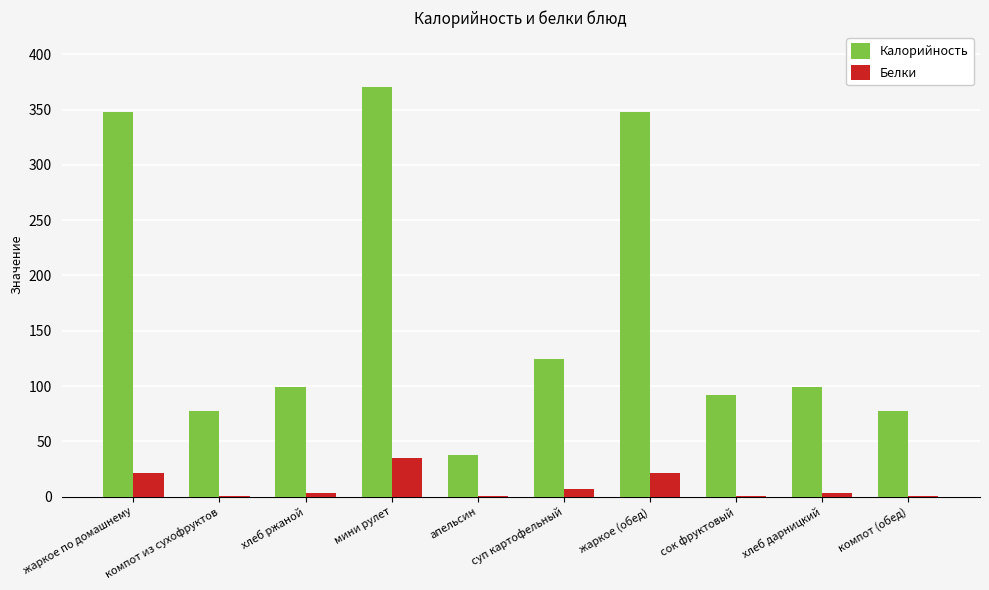

What is the average value of the Белки series?

9.5